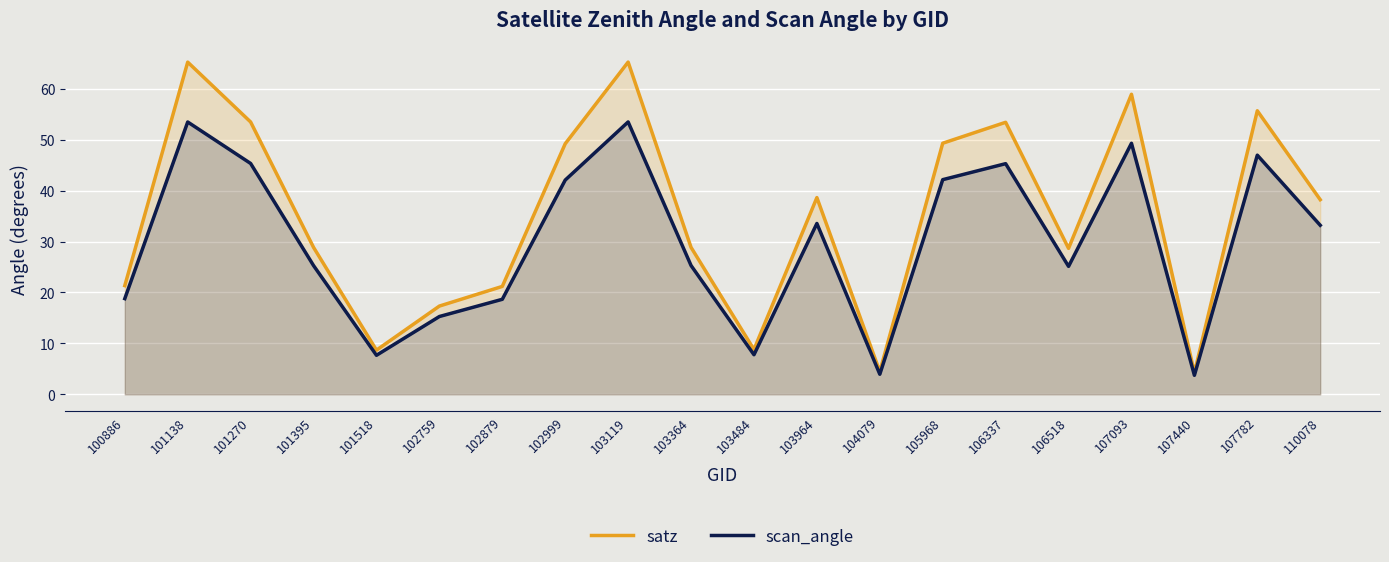

Is the value of satz at 101518 greater than the value of scan_angle at 105968?

No